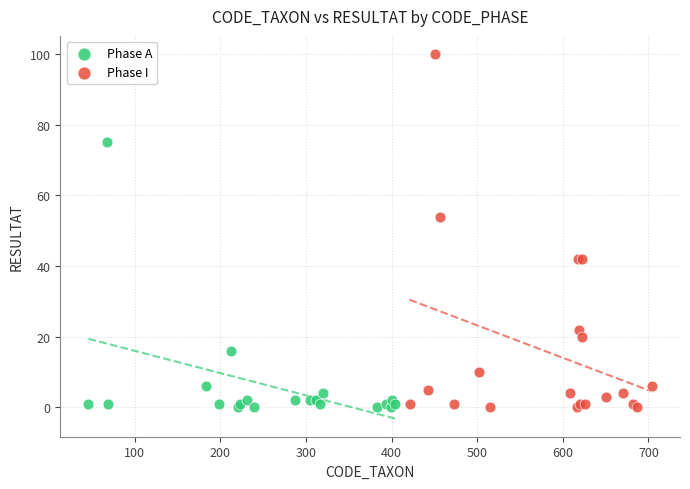

What are all the series names shown in the legend?

Phase A, Phase I